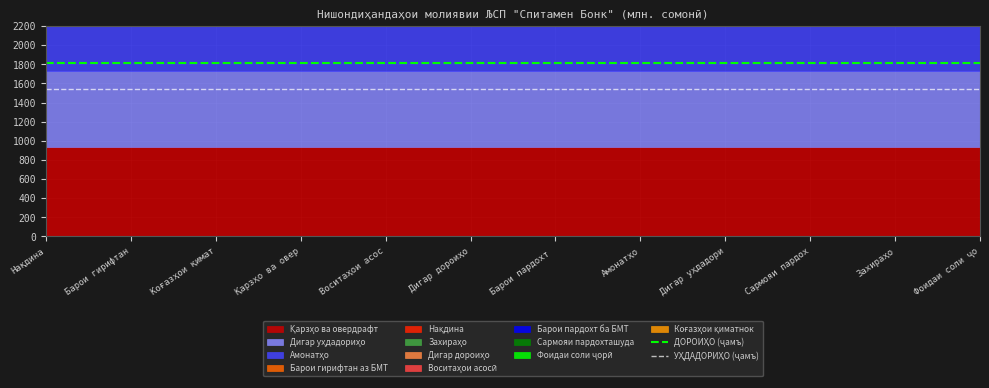

At which category does the chart reach its peak across all series?

Нақдина